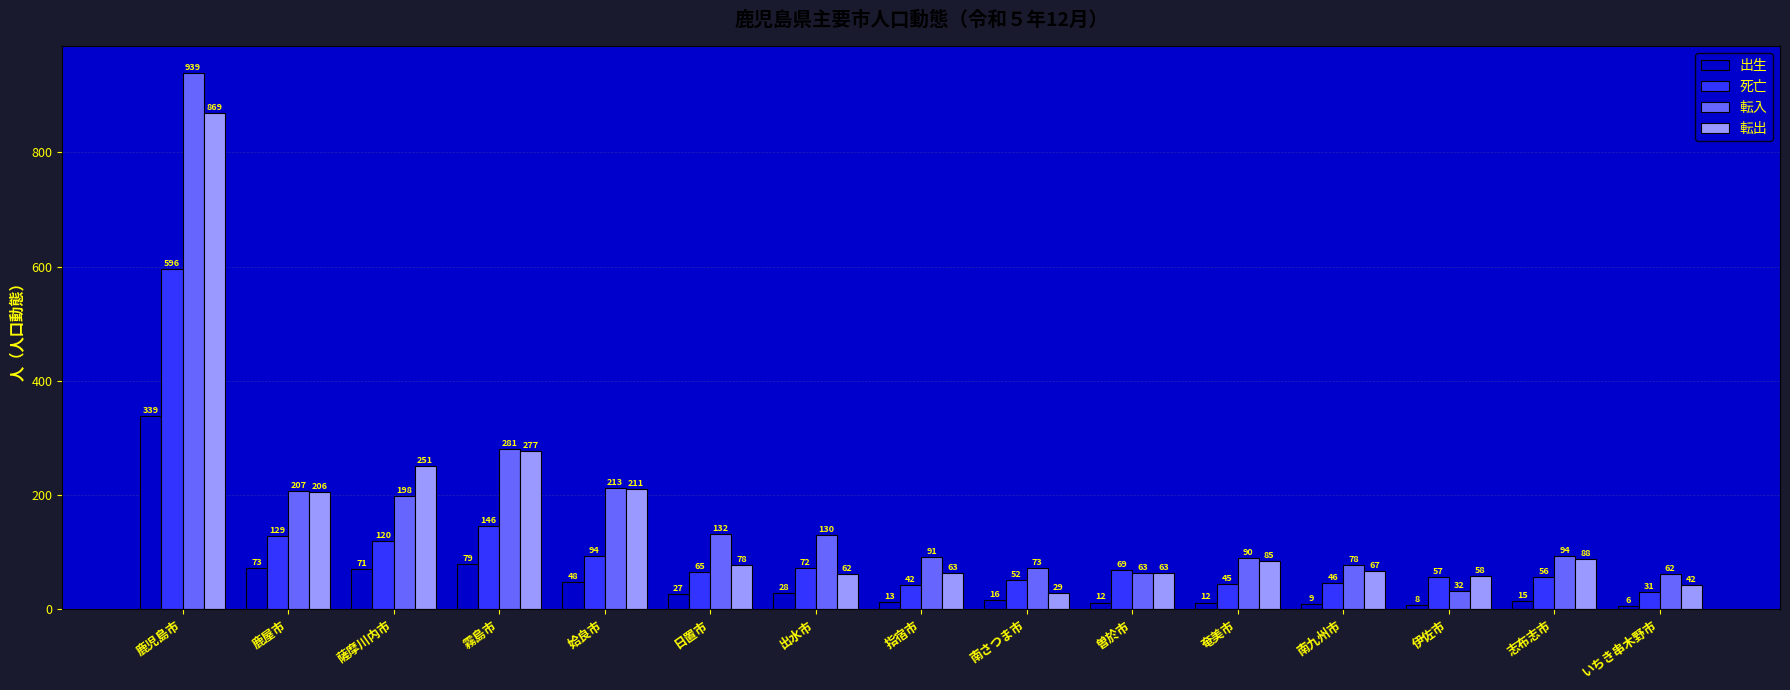

What are all the series names shown in the legend?

出生, 死亡, 転入, 転出